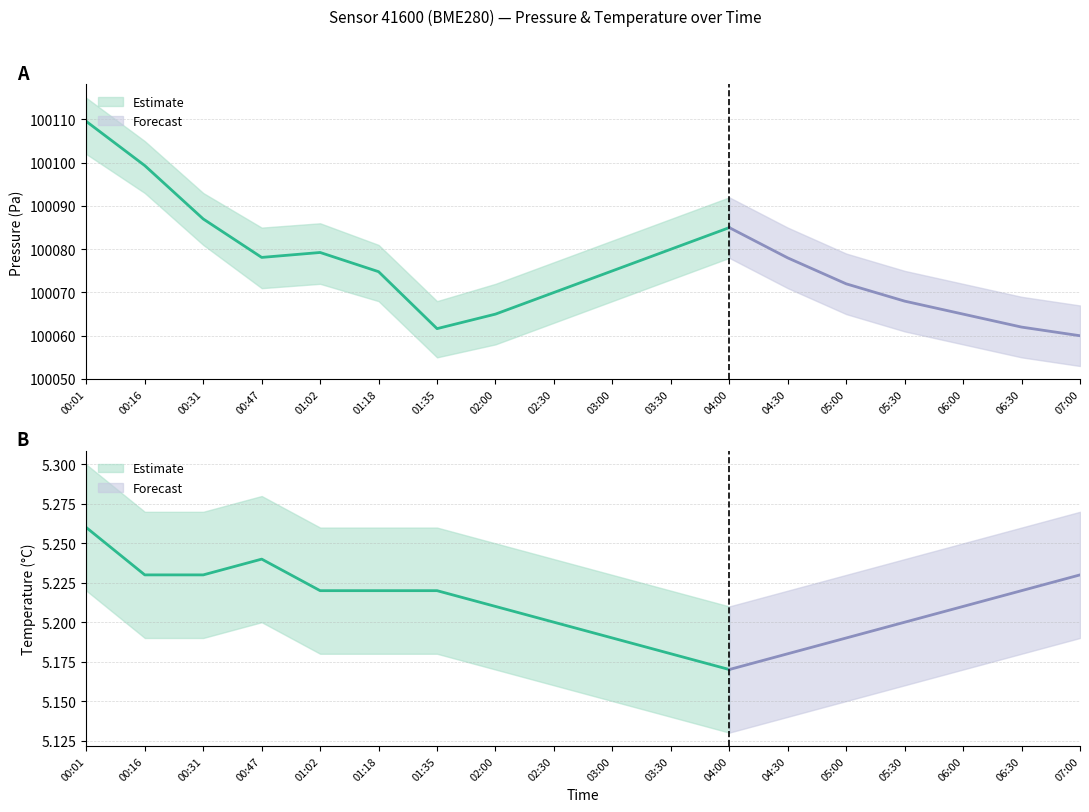

What is the sum of the pressure_upper values at 06:00 and 00:01?

200187.0